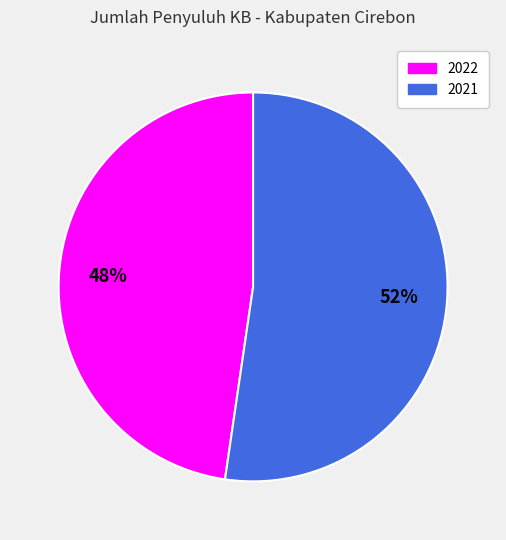

Between 2022 and 2021, which is larger?

2021